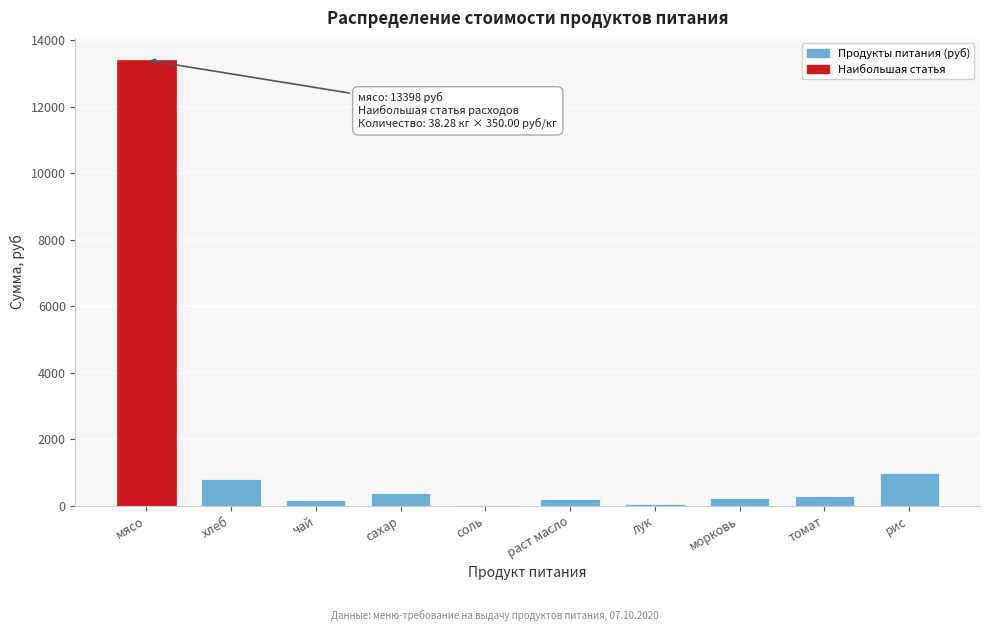

Which label corresponds to the largest value in the chart?

мясо